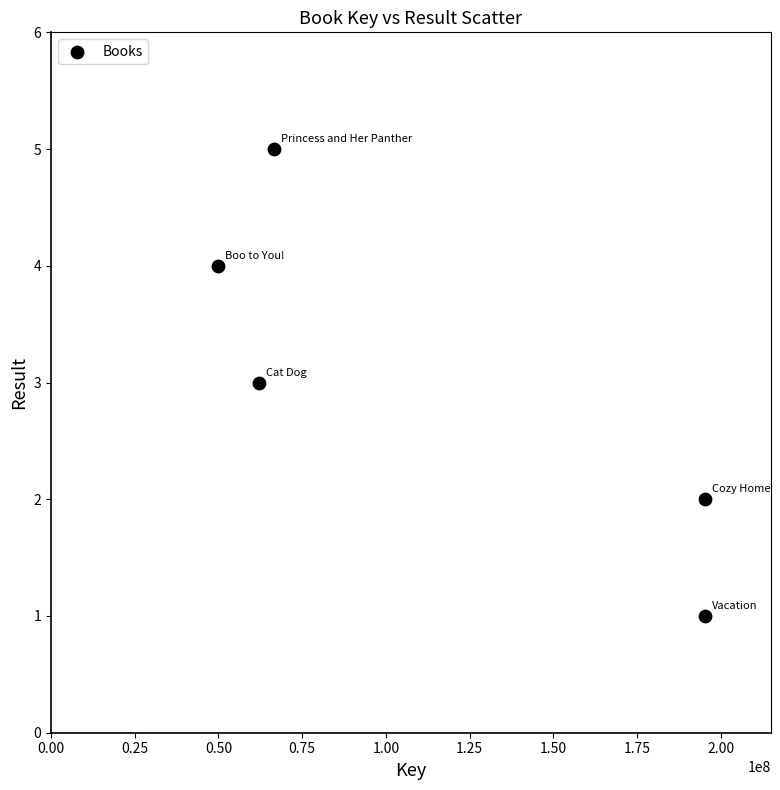

What is the average Y value?

3